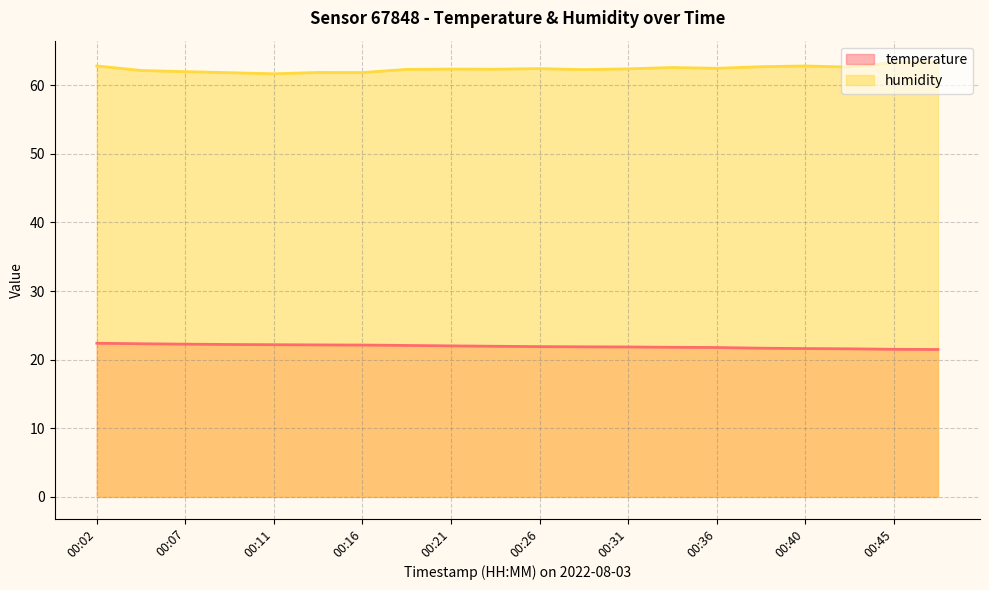

Rank the series at 00:23 from lowest to highest value.

temperature, humidity